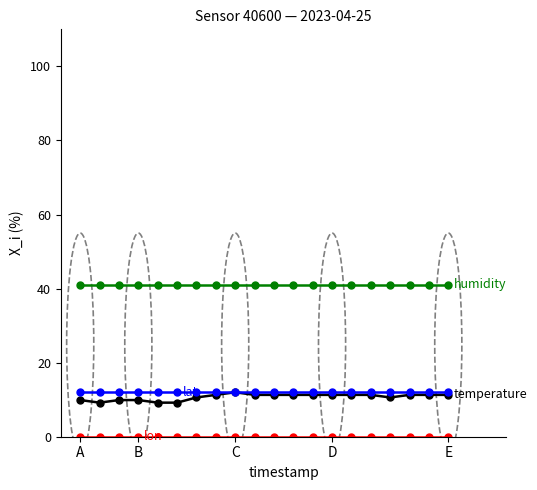

What is the maximum value shown in the chart?

41.0